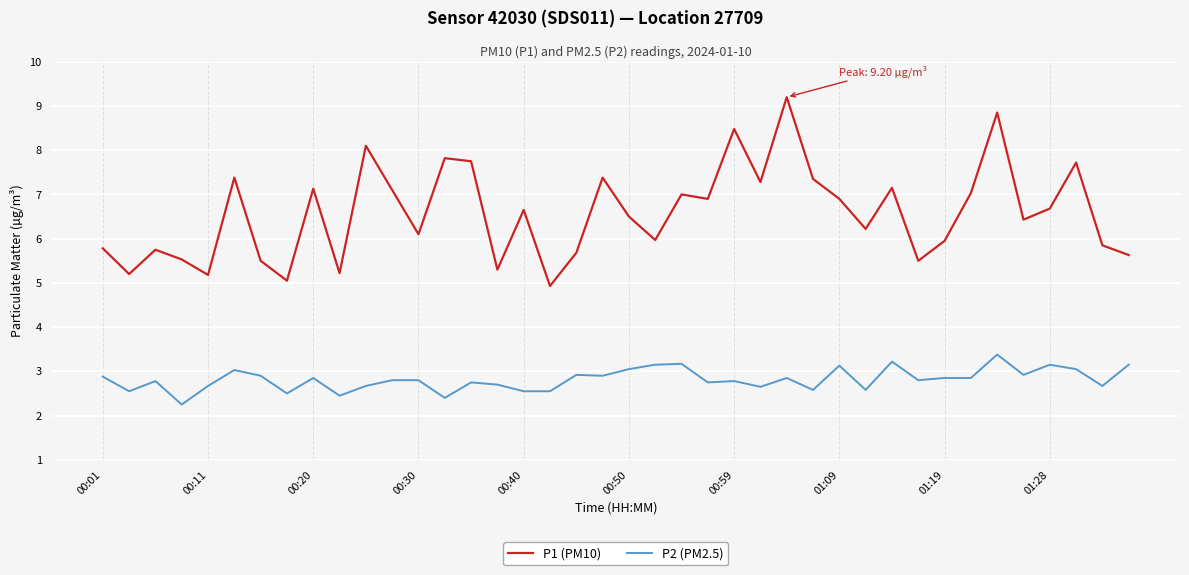

What is the difference between the maximum and minimum values in the P1 (PM10) series?

4.3